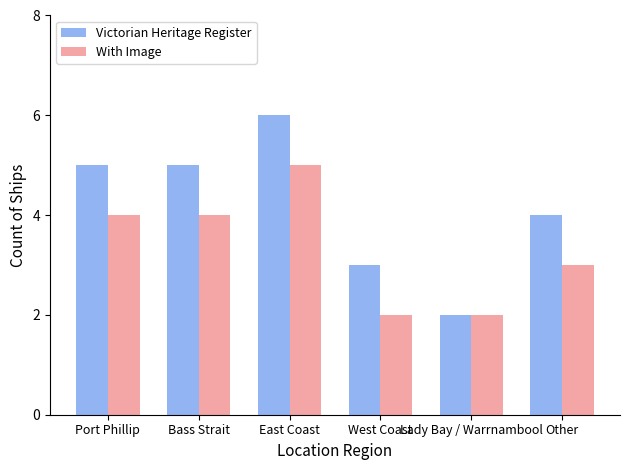

Reading left to right, list all the values displayed in this chart.

Victorian Heritage Register: 5	5	6	3	2	4
With Image: 4	4	5	2	2	3